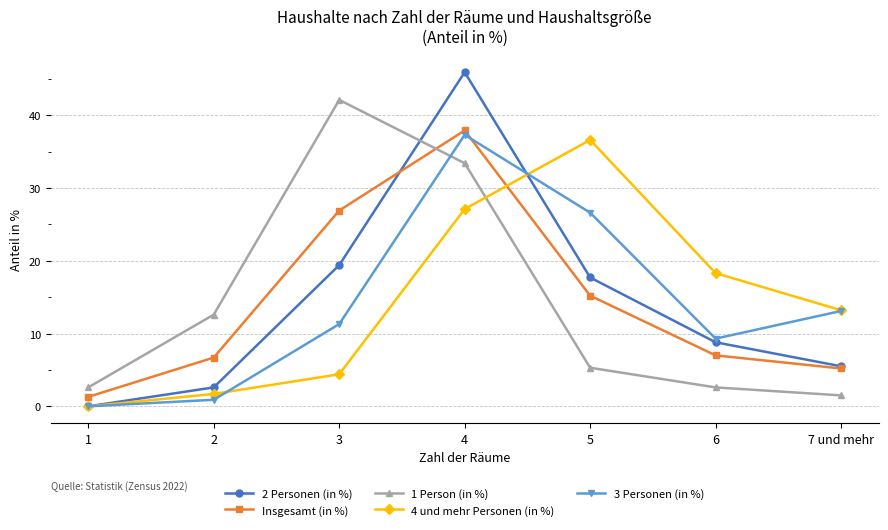

Reading left to right, what are all the values shown in this chart?

2 Personen (in %): 1=0.0	2=2.6	3=19.4	4=45.9	5=17.7	6=8.8	7 und mehr=5.5
Insgesamt (in %): 1=1.3	2=6.7	3=26.9	4=37.9	5=15.2	6=7.0	7 und mehr=5.2
1 Person (in %): 1=2.6	2=12.6	3=42.1	4=33.4	5=5.3	6=2.6	7 und mehr=1.5
4 und mehr Personen (in %): 1=0.0	2=1.7	3=4.4	4=27.1	5=36.6	6=18.3	7 und mehr=13.2
3 Personen (in %): 1=0.0	2=0.9	3=11.3	4=37.3	5=26.6	6=9.3	7 und mehr=13.1